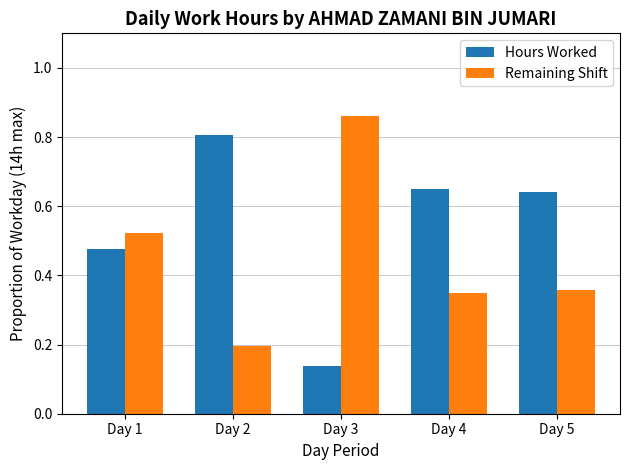

What is the total value across all series at Day 2?

1.0